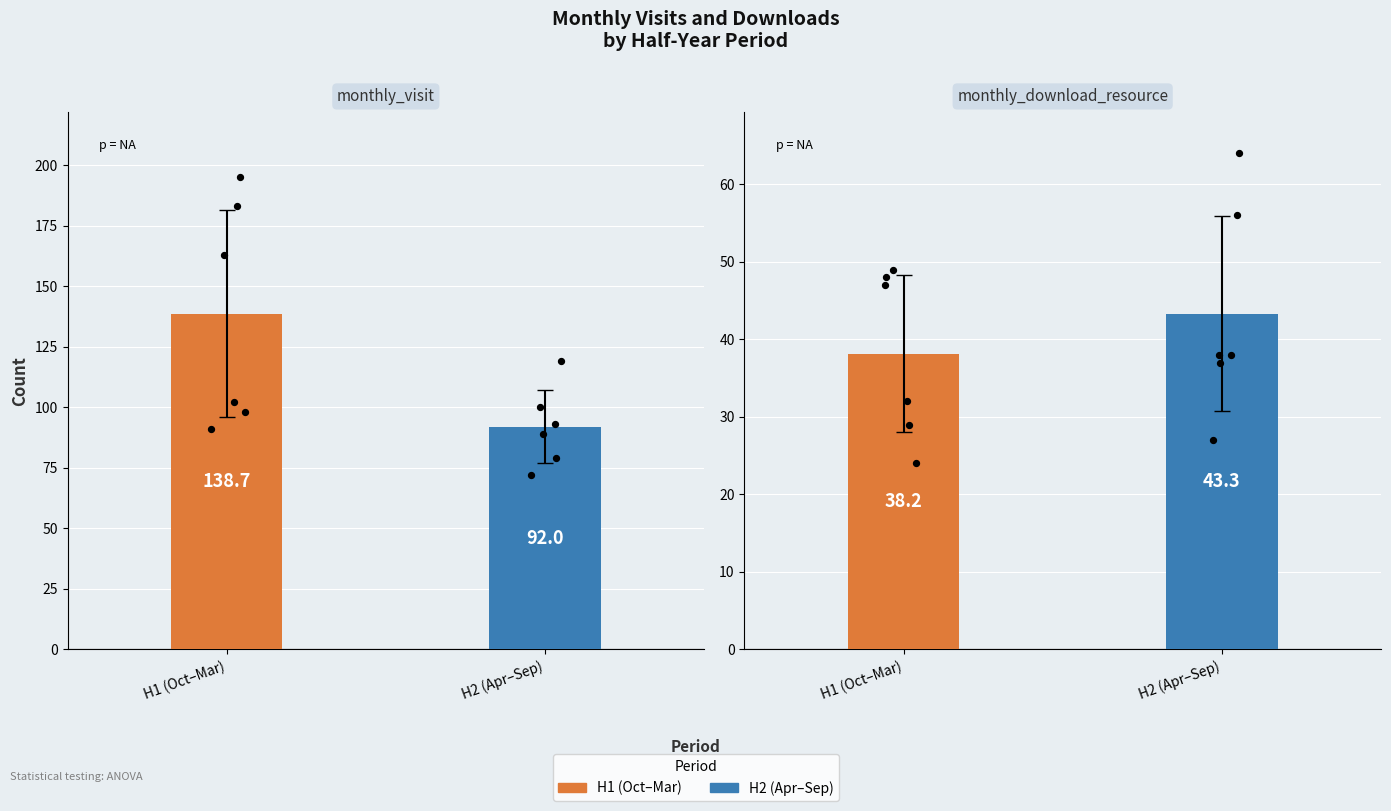

Which series contains the highest Y value?

monthly_visit